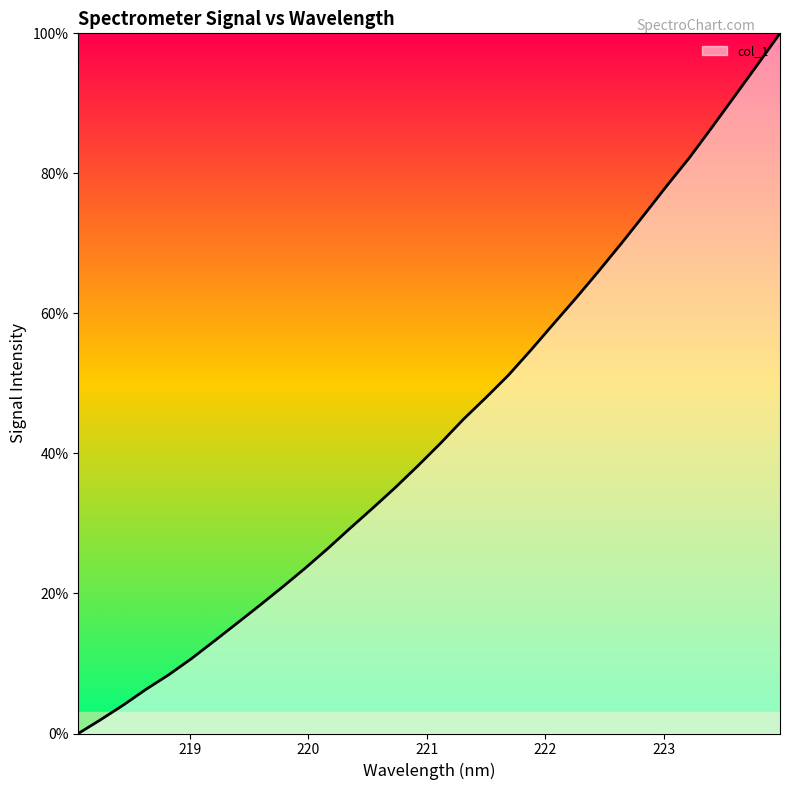

What is the difference between the maximum and minimum values?

100.0